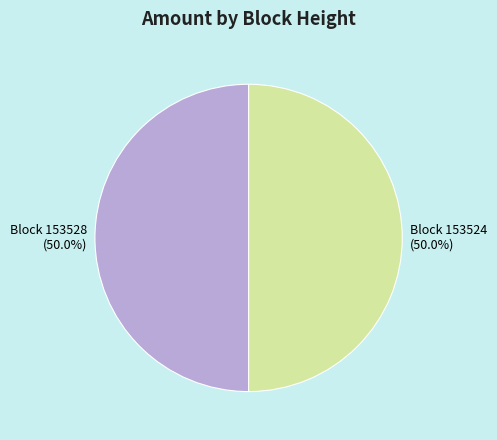

What is the total percentage of Block 153524 and Block 153528?

100.0%